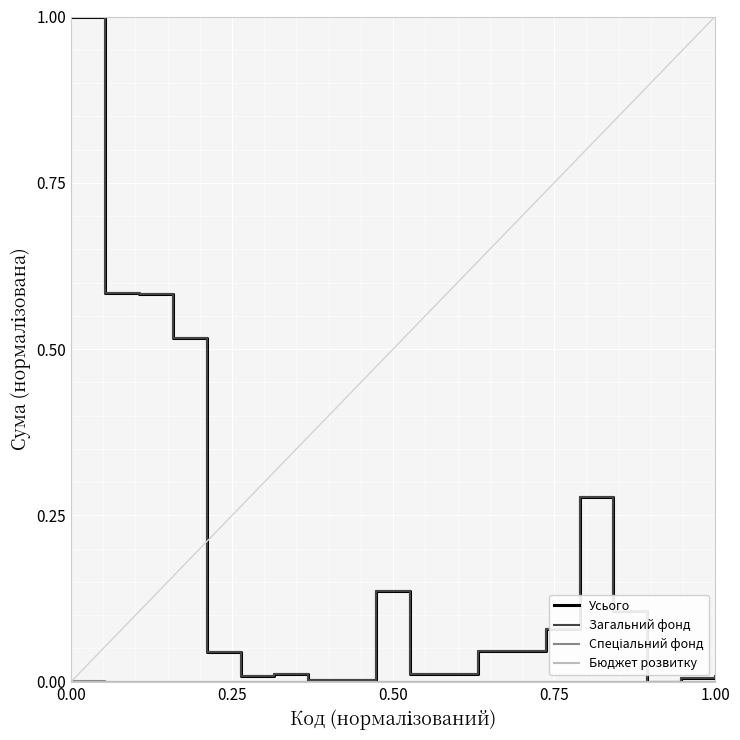

What is the maximum value shown in the chart?

1.0